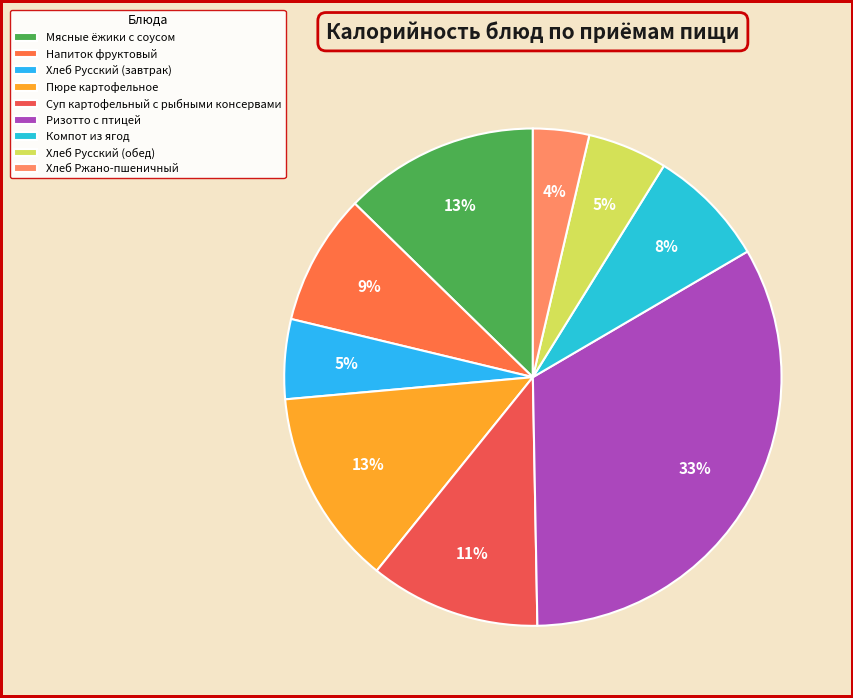

What is the change in value from Суп картофельный с рыбными консервами to Хлеб Русский (обед)?

-81